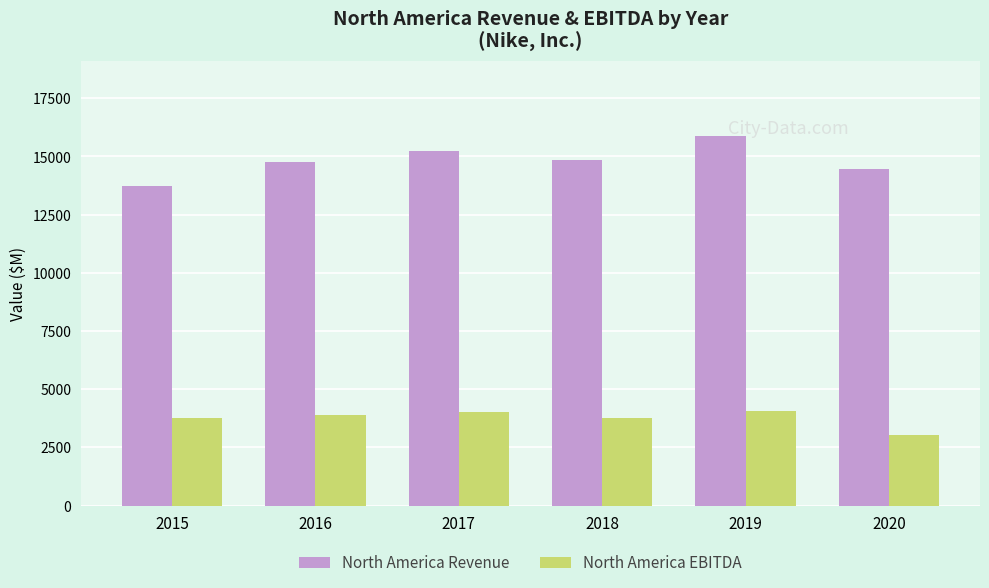

What is the maximum value for North America Revenue?

15902